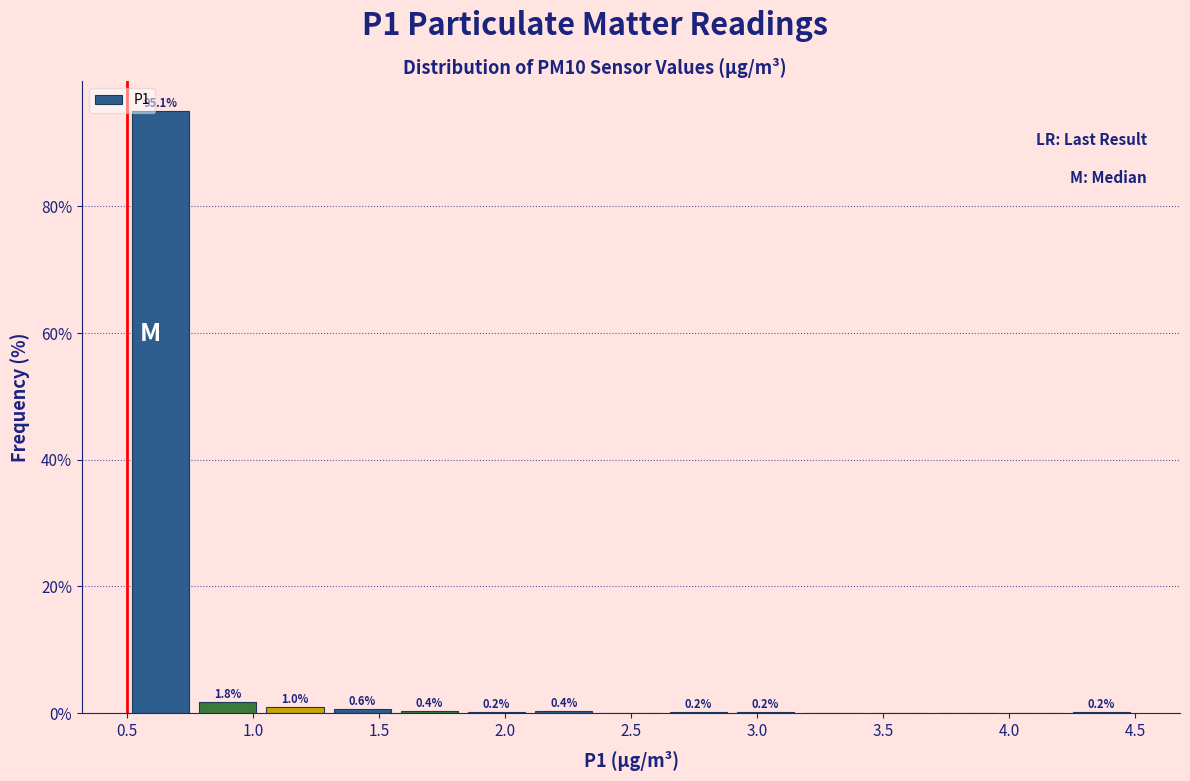

Over which range of the x-axis is the bar tallest?

0.50 to 0.75